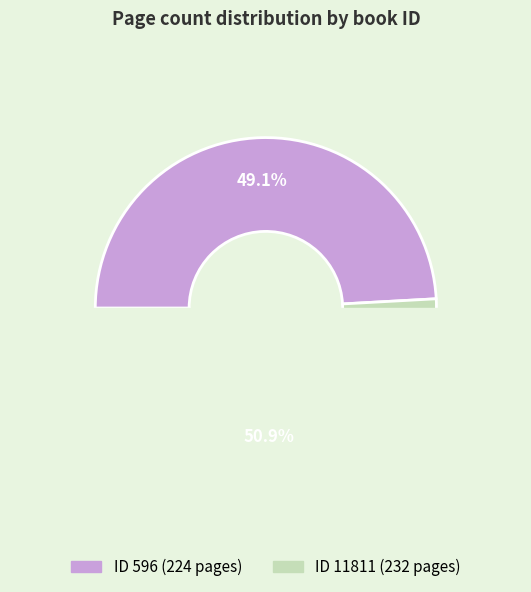

To the nearest percent, what is the average slice percentage?

50%